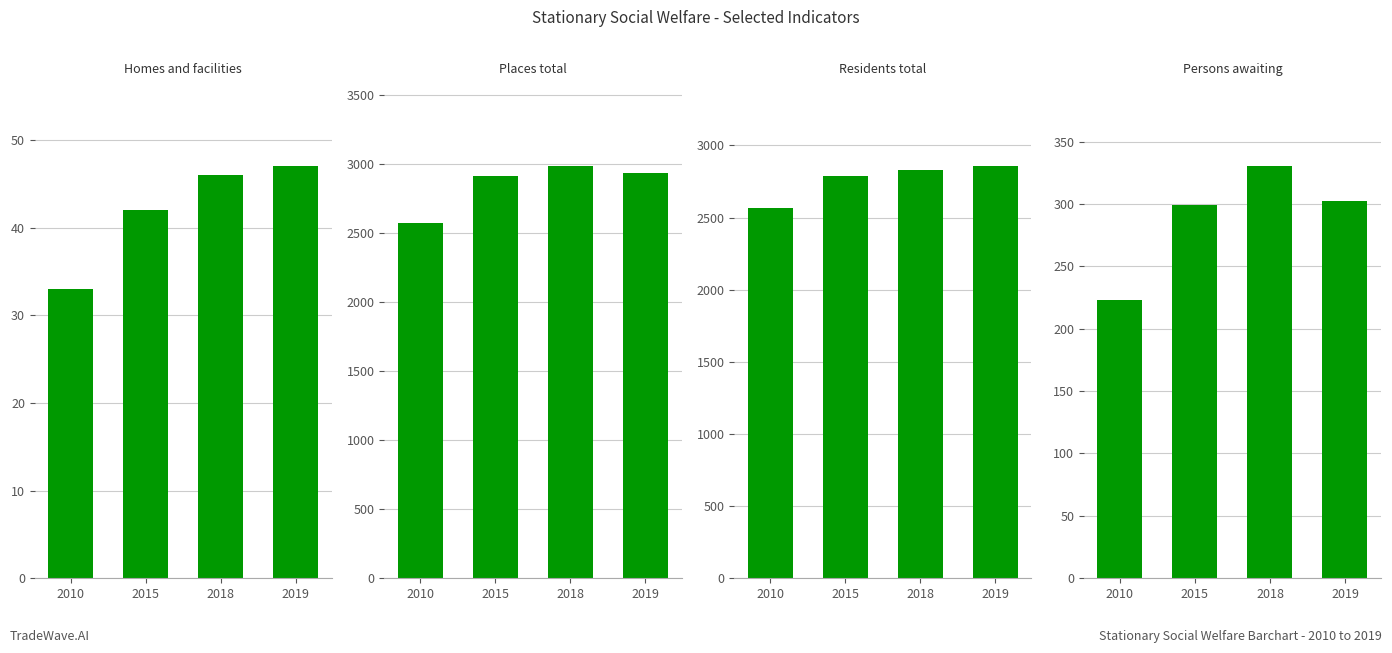

Which series has the largest total across all categories?

Places total